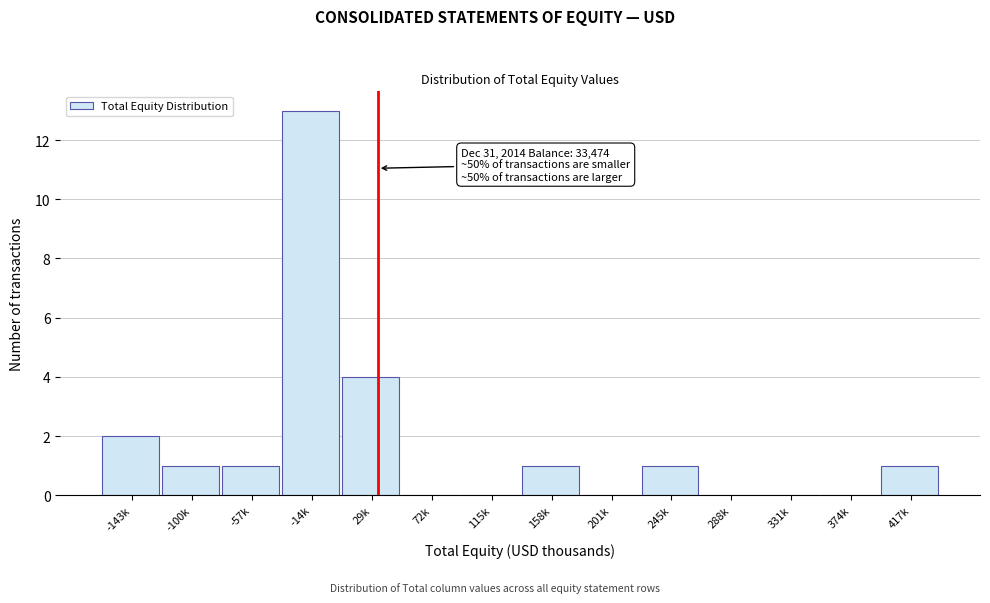

Reading left to right, transcribe all the data shown in this chart.

-143k=2	-100k=1	-57k=1	-14k=13	29k=4	72k=0	115k=0	158k=1	201k=0	245k=1	288k=0	331k=0	374k=0	417k=1